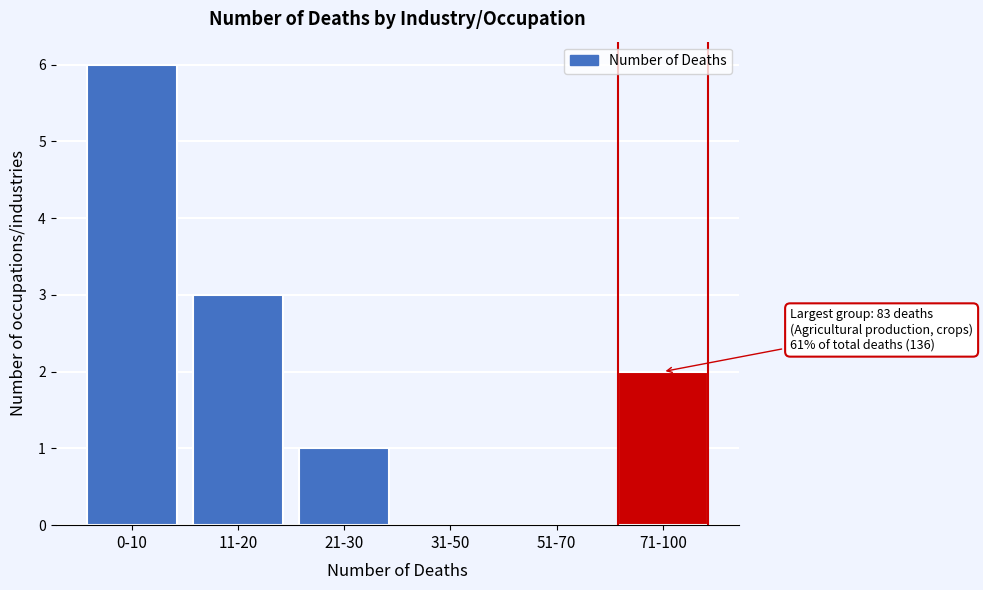

Reading right to left, transcribe all the data shown in this chart.

71-100=2	51-70=0	31-50=0	21-30=1	11-20=3	0-10=6